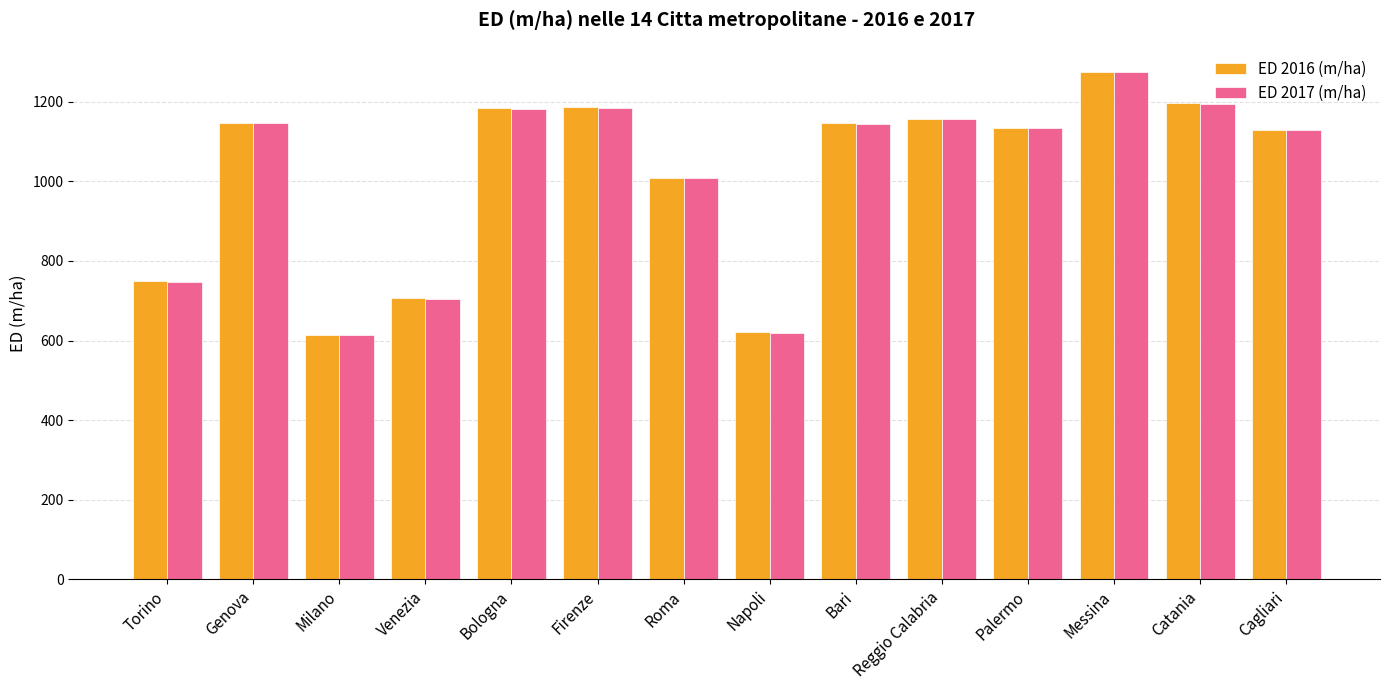

At which label is ED 2016 (m/ha) closest to 943?

Roma